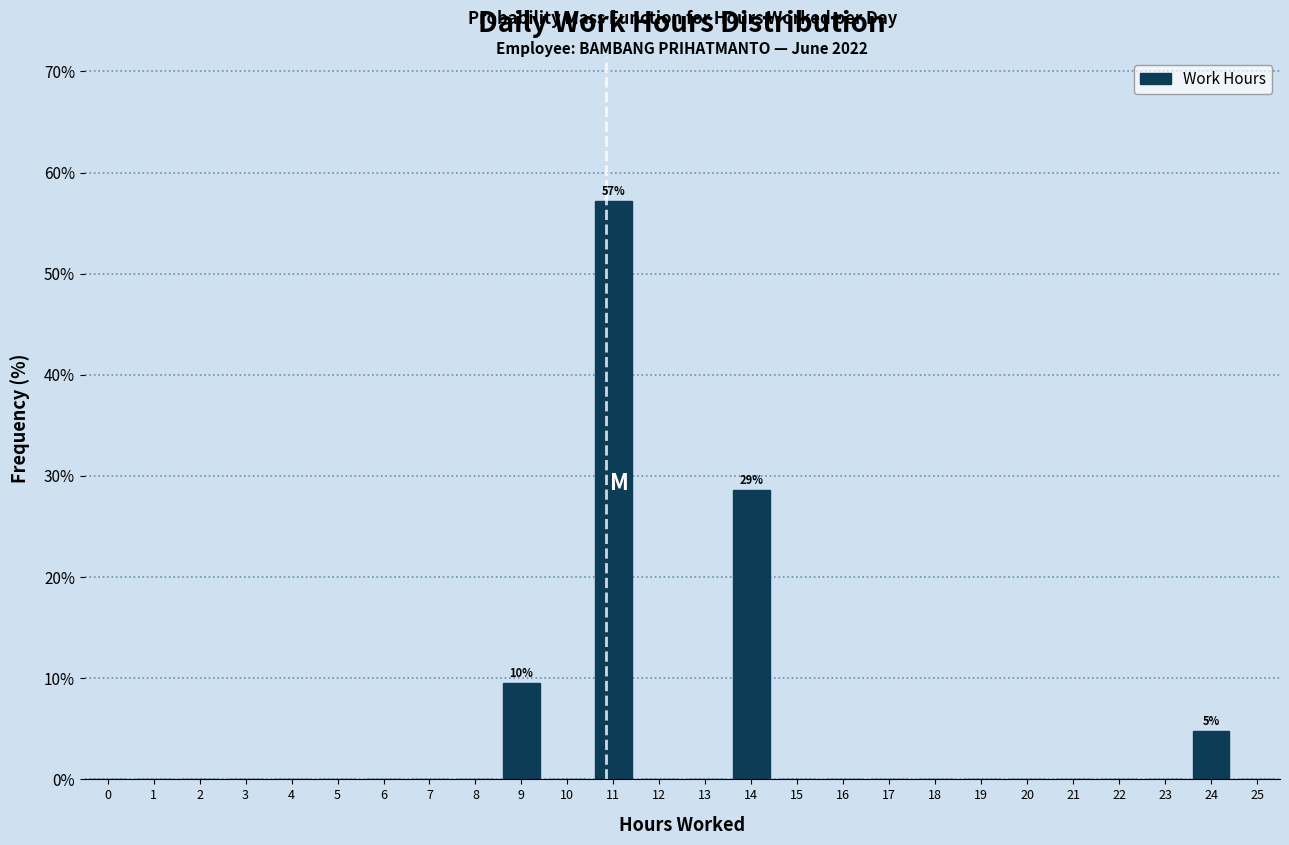

Reading left to right, what are all the values shown in this chart?

0=0.0	1=0.0	2=0.0	3=0.0	4=0.0	5=0.0	6=0.0	7=0.0	8=0.0	9=9.5	10=0.0	11=57.1	12=0.0	13=0.0	14=28.6	15=0.0	16=0.0	17=0.0	18=0.0	19=0.0	20=0.0	21=0.0	22=0.0	23=0.0	24=4.8	25=0.0